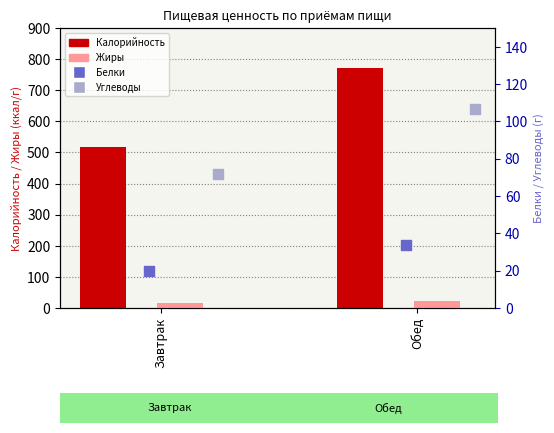

At how many categories does at least one series exceed 716?

1